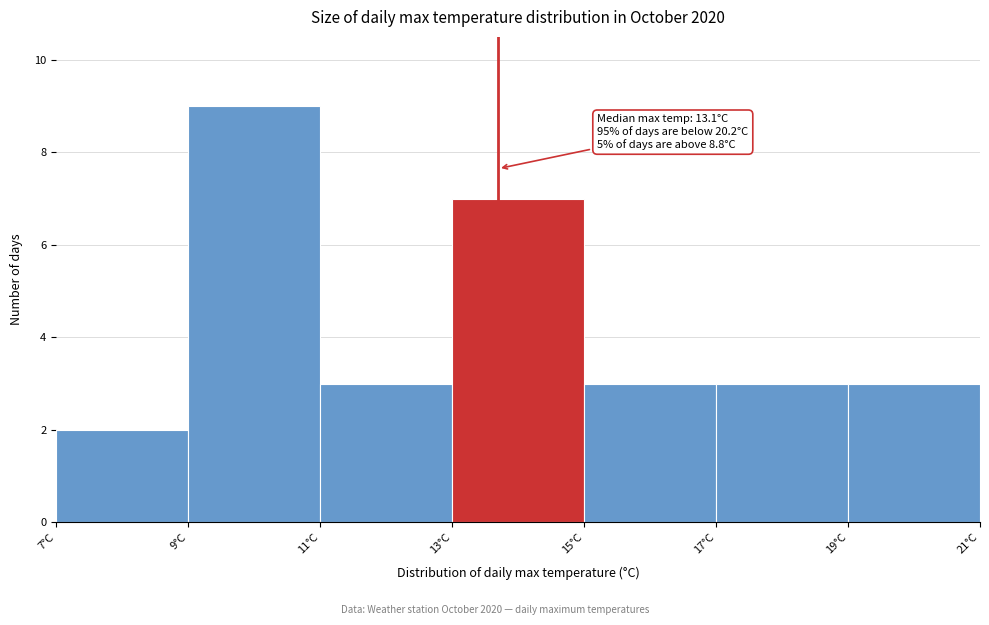

Which range on the x-axis has the tallest bar?

9 to 11